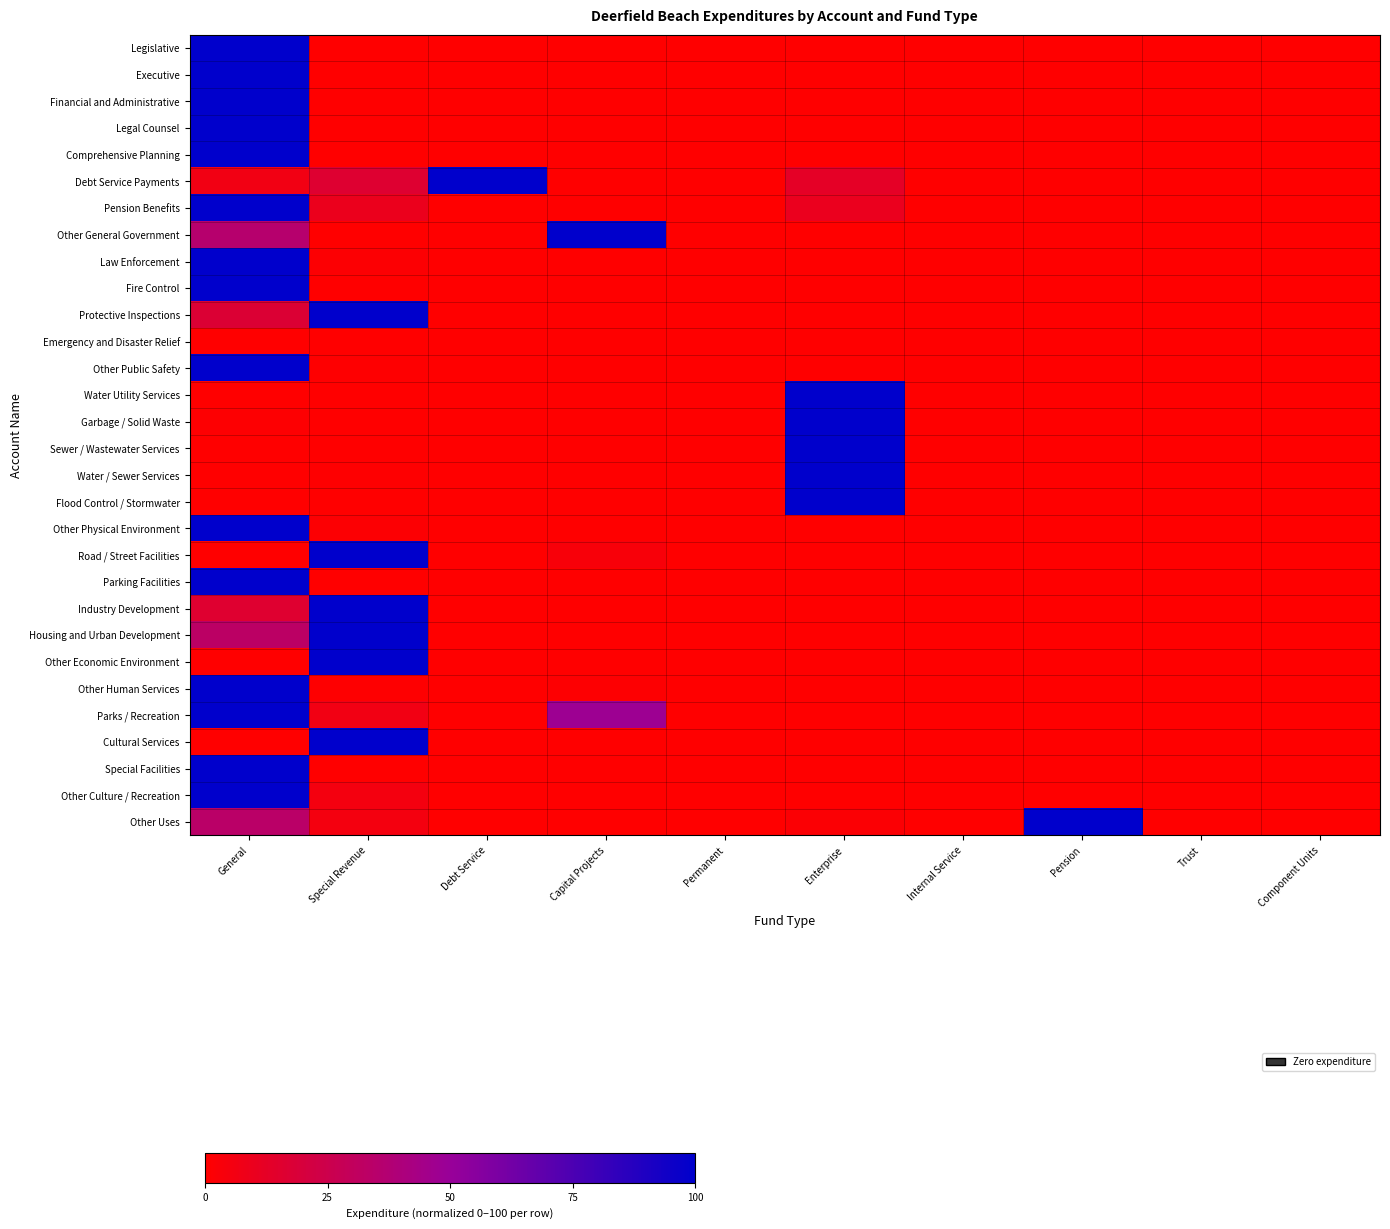

At how many categories does at least one series exceed 91?

6